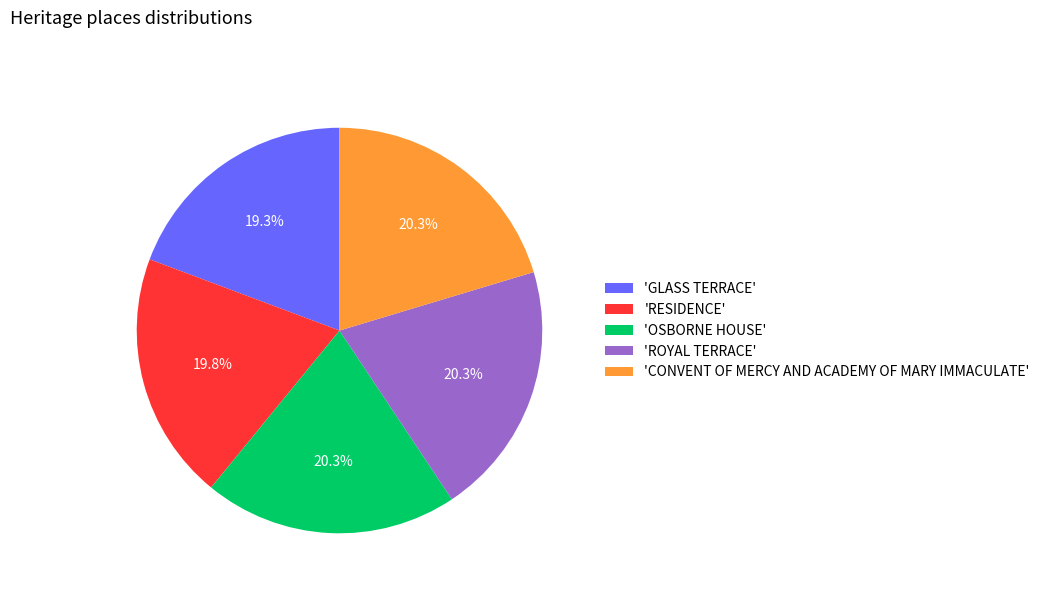

What is the smallest slice in the pie chart?

'GLASS TERRACE'